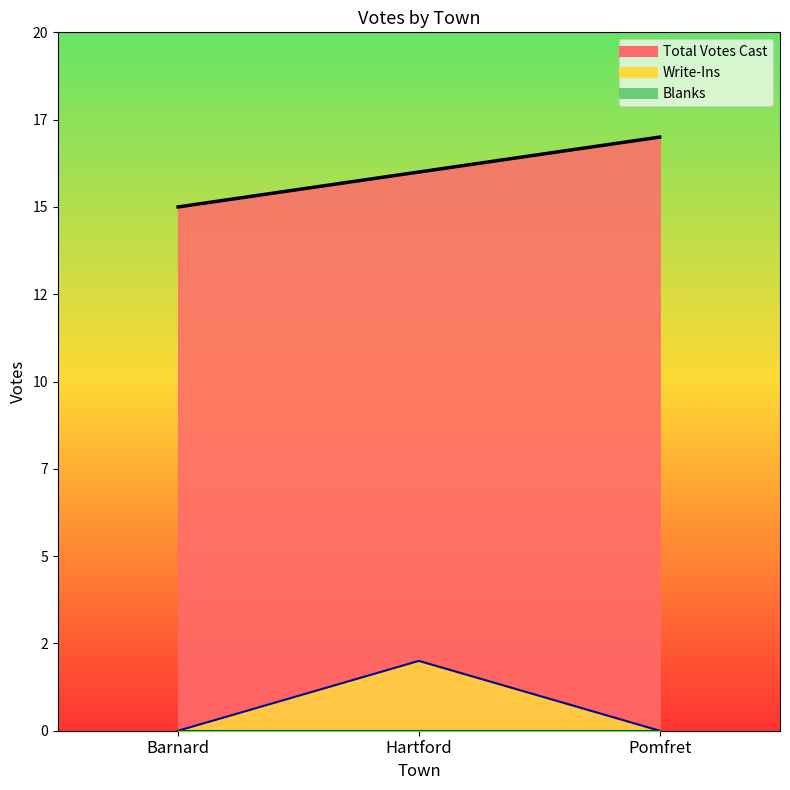

How many positive values does the Write-Ins series have?

1